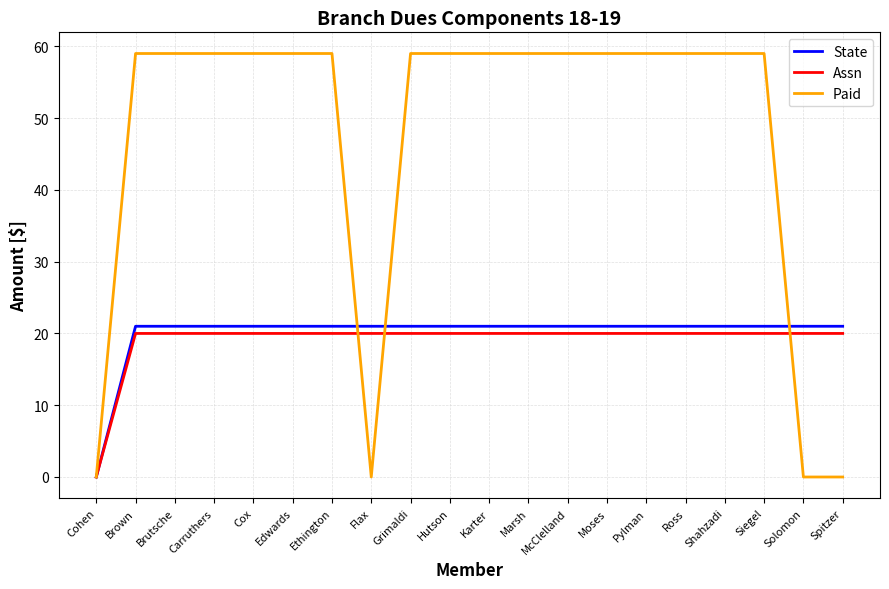

What are all the series names shown in the legend?

State, Assn, Paid